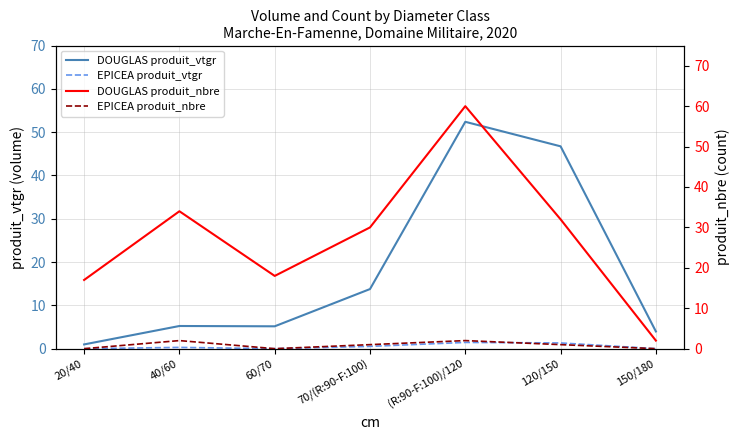

Which label corresponds to the smallest value in the chart?

20/40